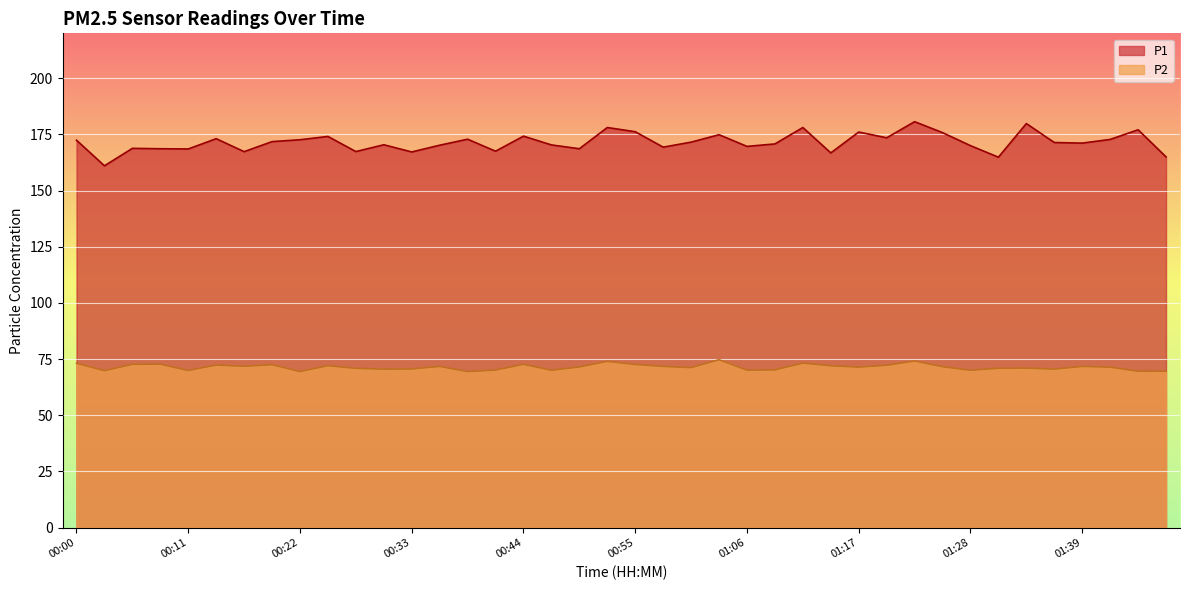

What position from the right is 00:38?

26